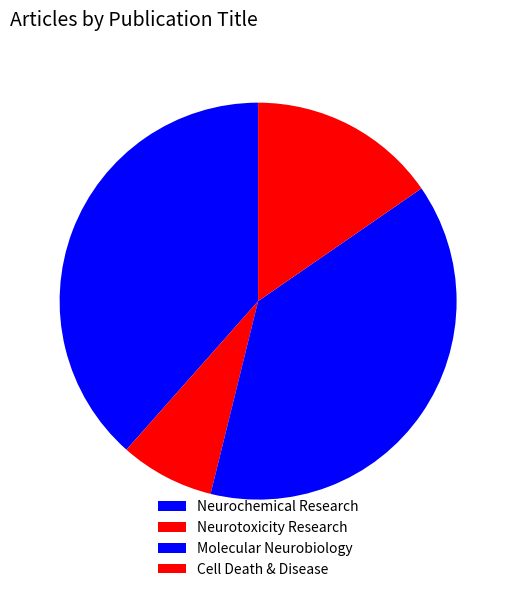

True or false: Neurotoxicity Research accounts for 22% of the total.

False